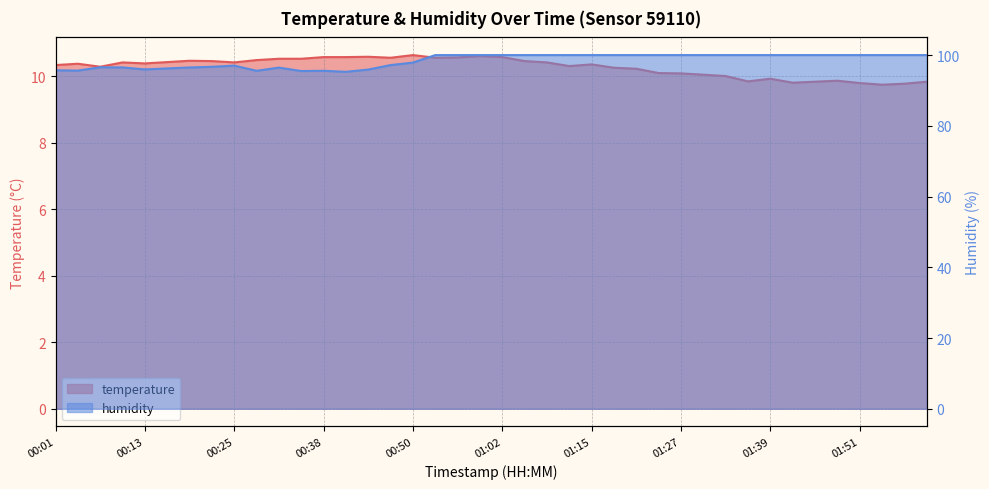

True or false: humidity has a value of 163.1 at 00:35.

False